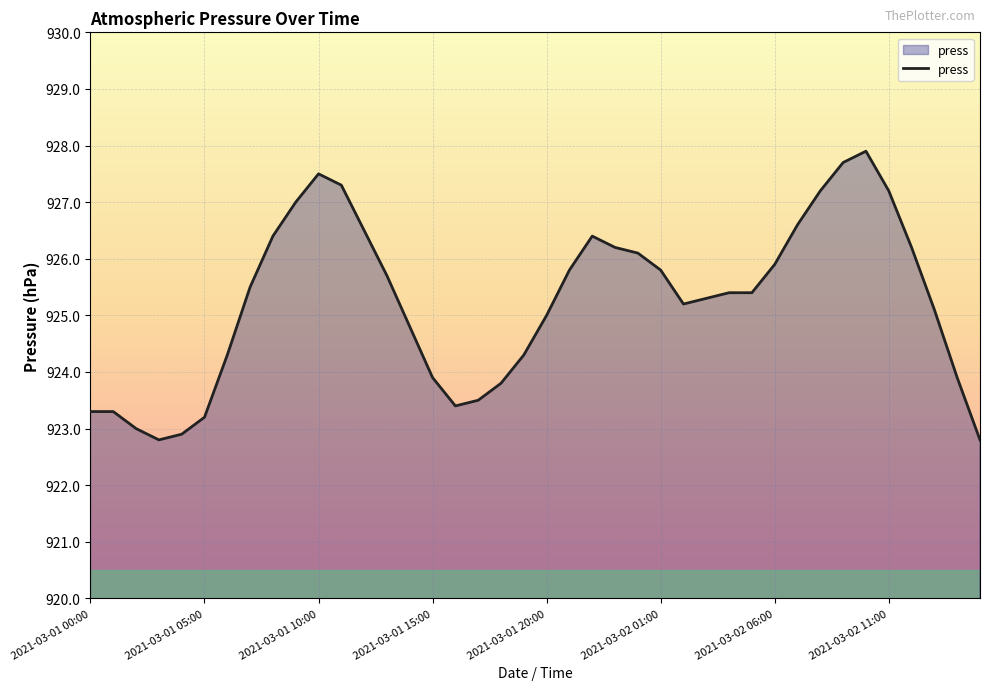

What is the minimum value shown in the chart?

922.8